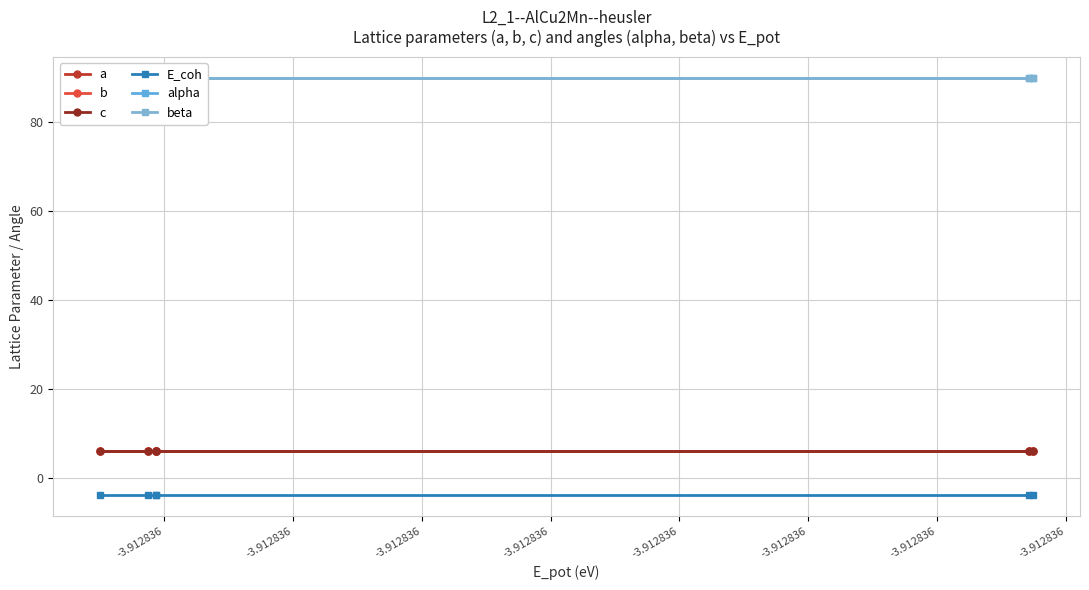

List the series in order of their peak value, lowest first.

E_coh, a, b, c, alpha, beta